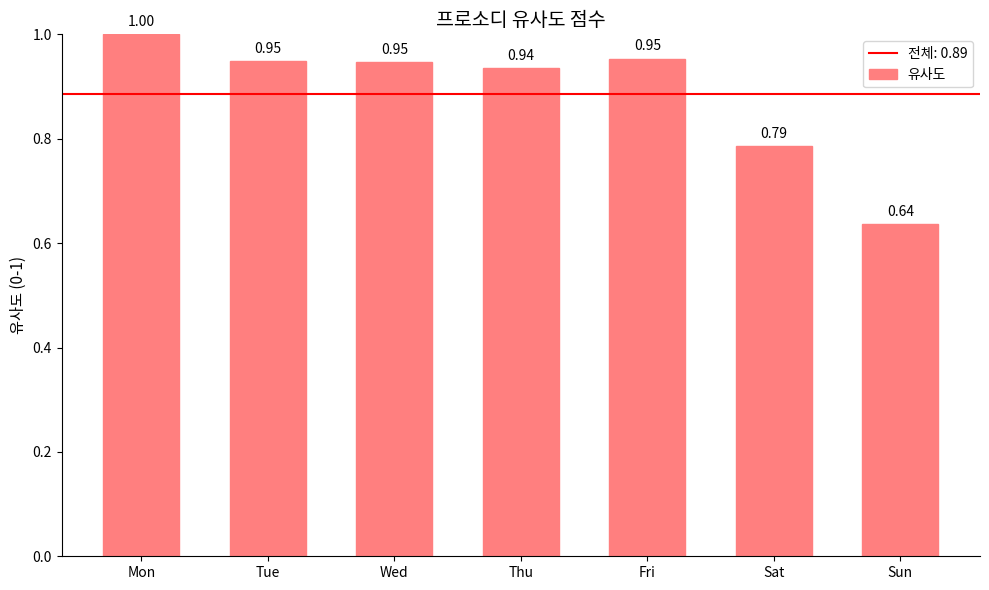

At which label is the value closest to 0?

Sun